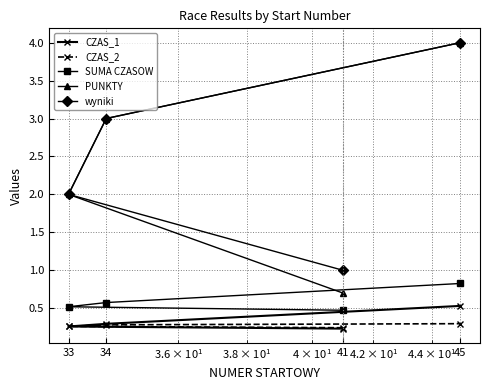

How many SUMA CZASOW values are between 0 and 1?

4